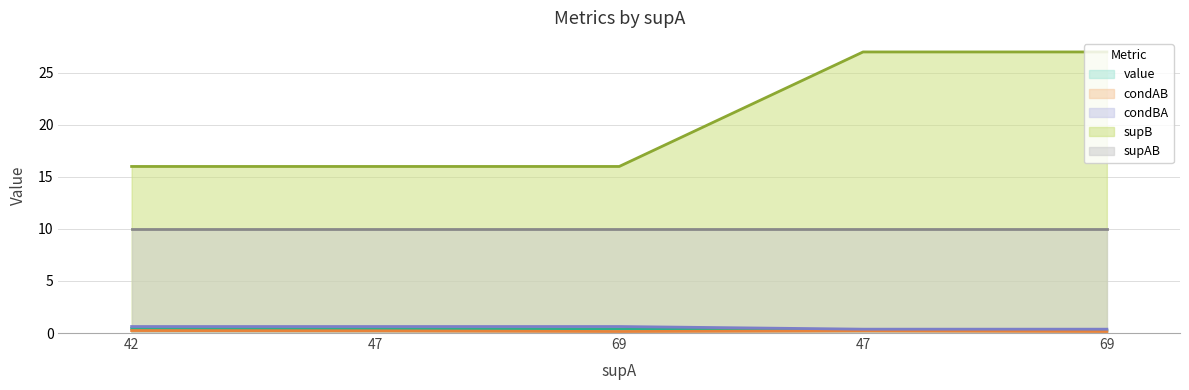

What is the maximum value for condBA?

0.6